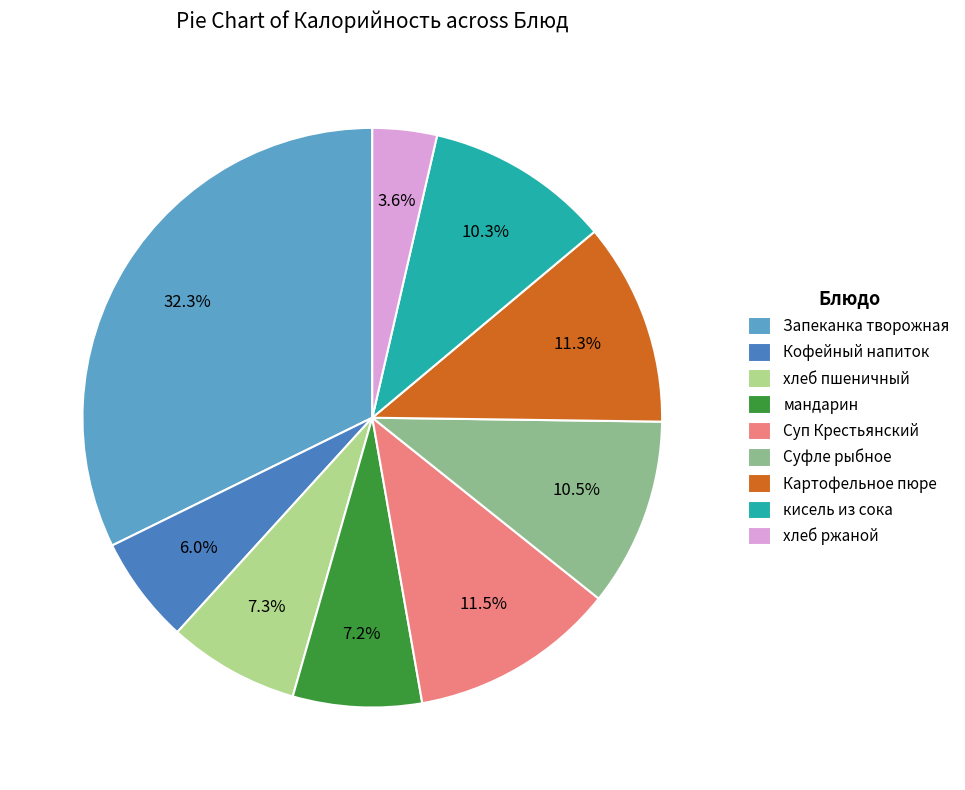

Combined, do Запеканка творожная and Суп Крестьянский account for over 50%?

No